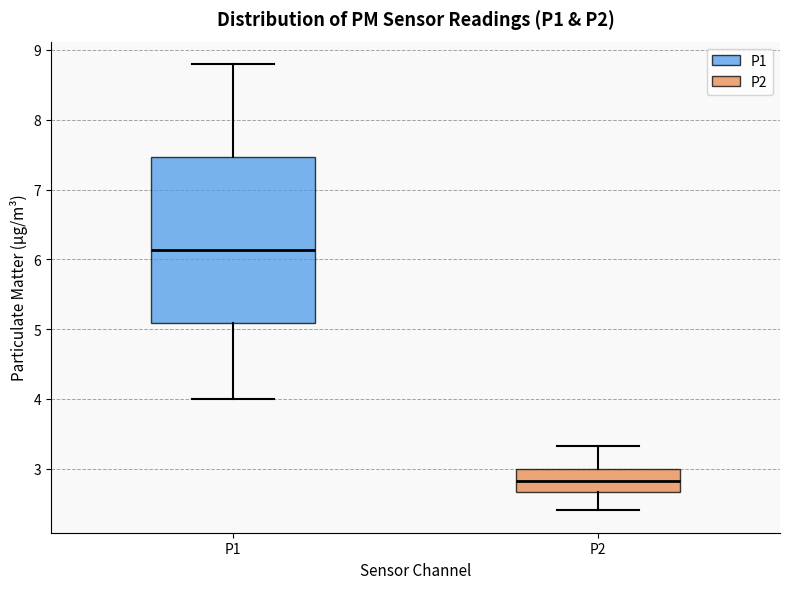

Reading left to right, read every box against the y-axis: the position of its median line, the range the box covers, and the ends of its whiskers. The values are not printed on the chart, so give them approximately, as read against the axis.

P1: median 6.1, box 5.1 to 7.5, whiskers 4.0 to 8.8
P2: median 2.8, box 2.7 to 3.0, whiskers 2.4 to 3.3